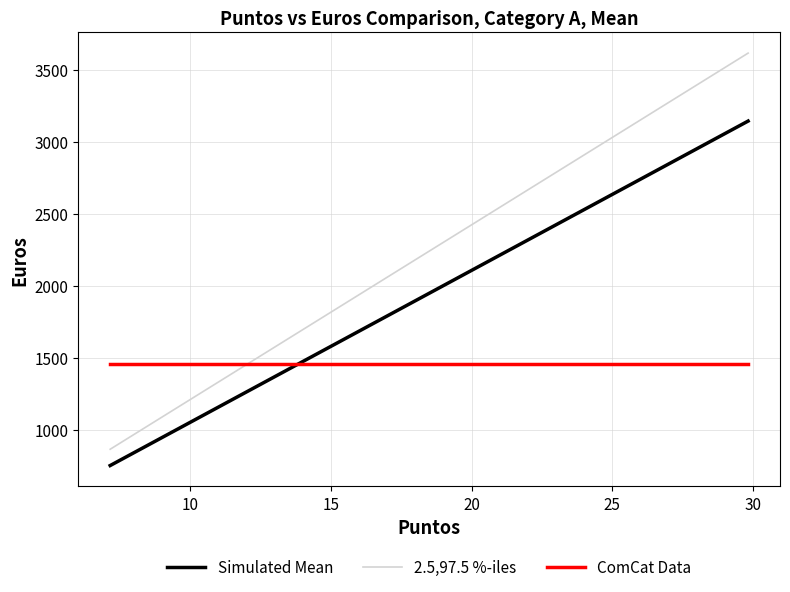

What is the lowest value of the 2.5,97.5 %-iles series?

866.5